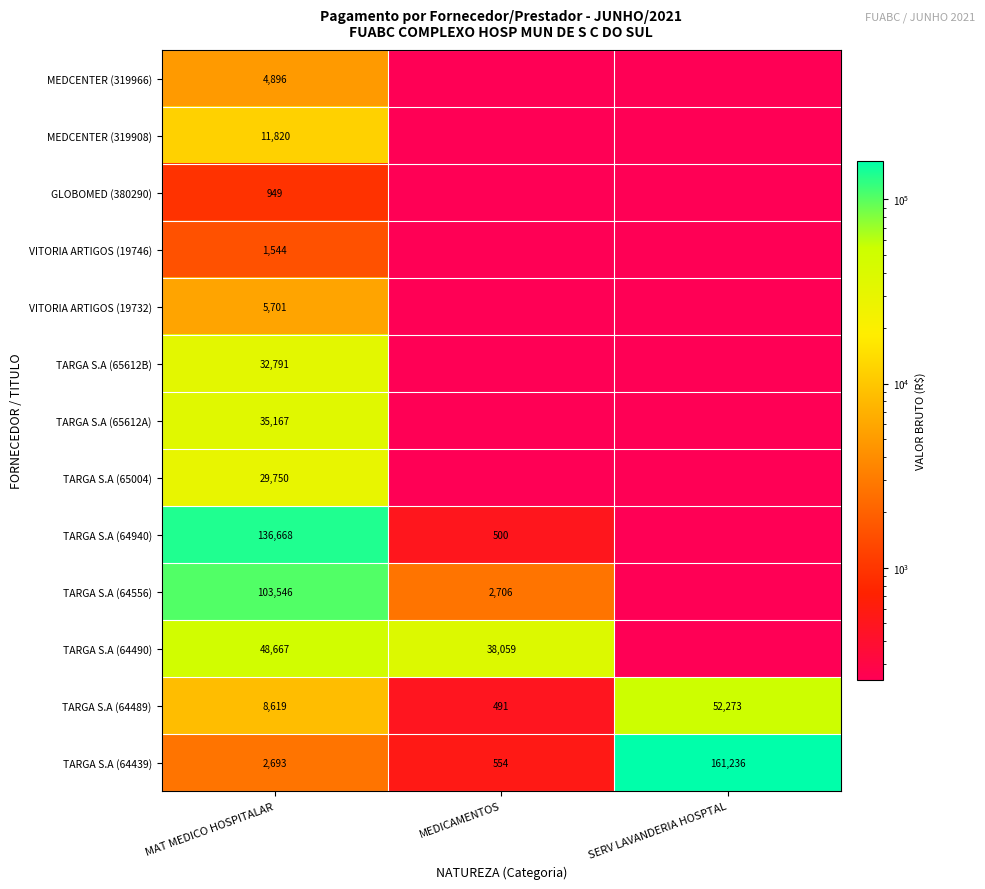

Is the value of TARGA S.A (64490) at MAT MEDICO HOSPITALAR greater than the value of VITORIA ARTIGOS (19732) at MAT MEDICO HOSPITALAR?

Yes